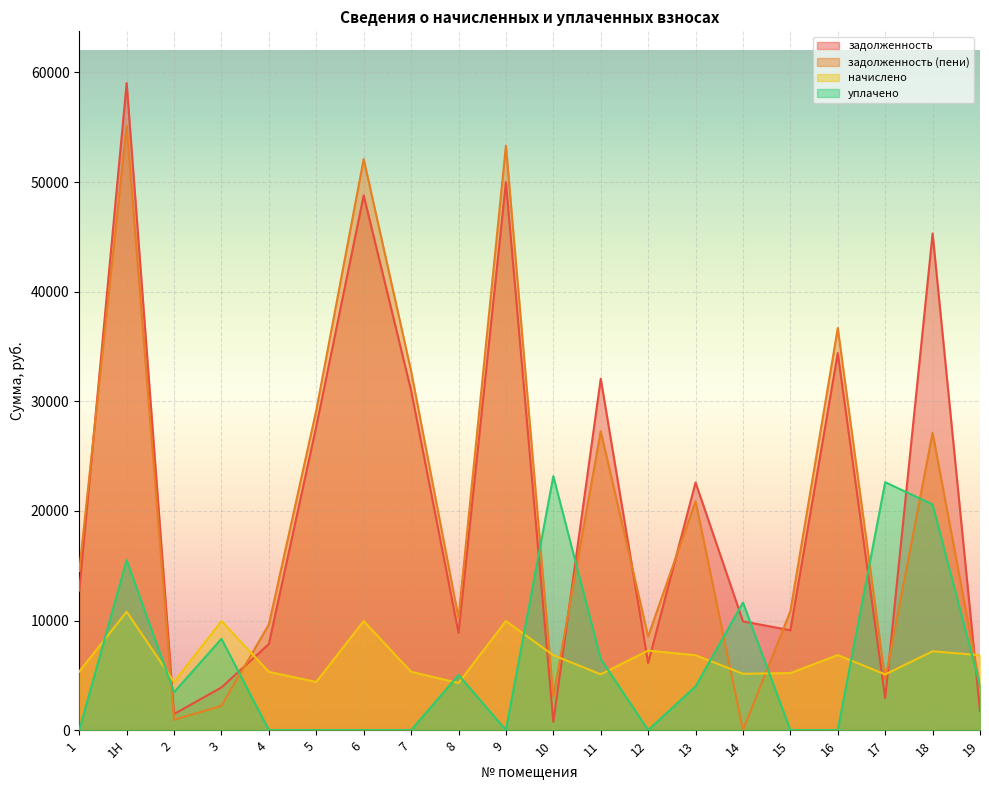

What position from the right is 8?

12